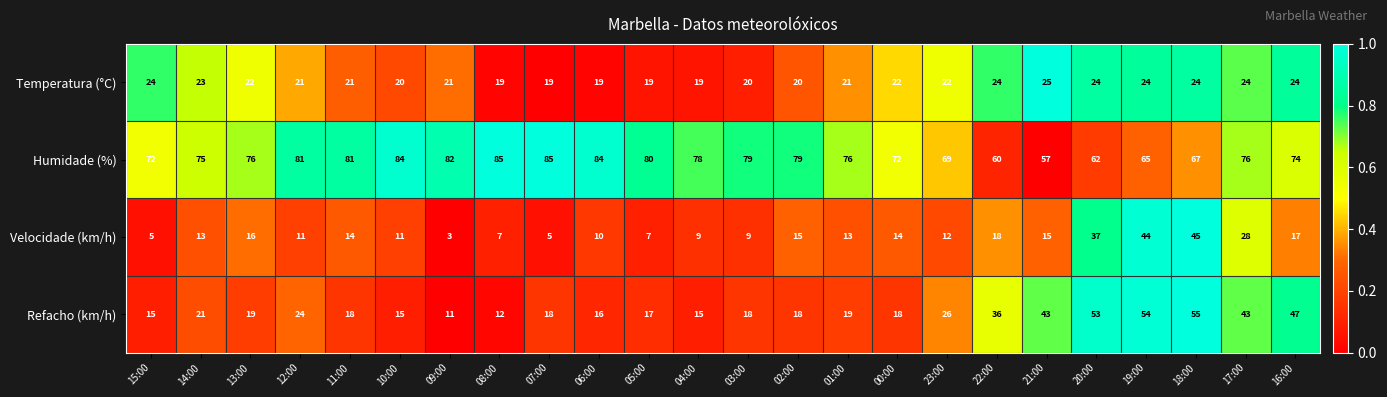

What is the total value across all series at 03:00?

126